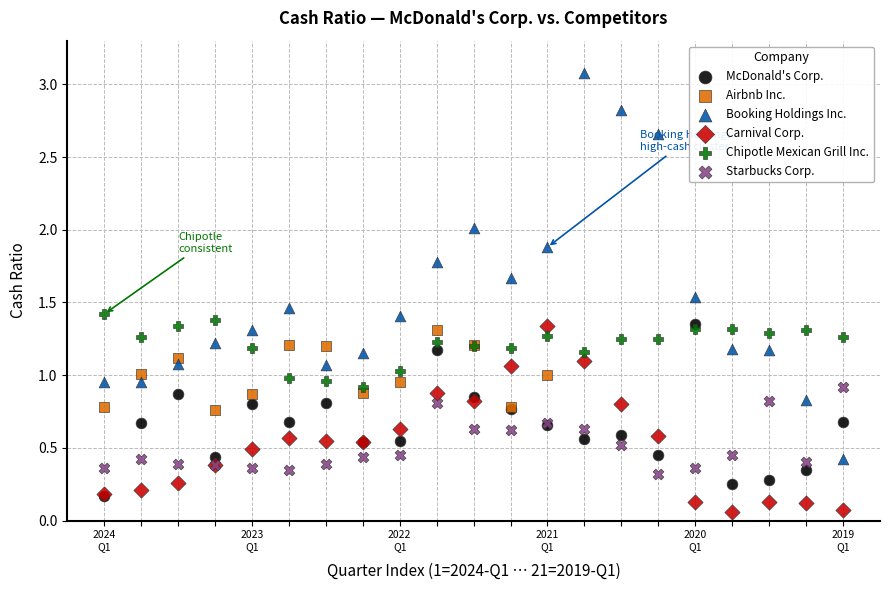

Which series reaches the maximum Y coordinate?

Booking Holdings Inc.